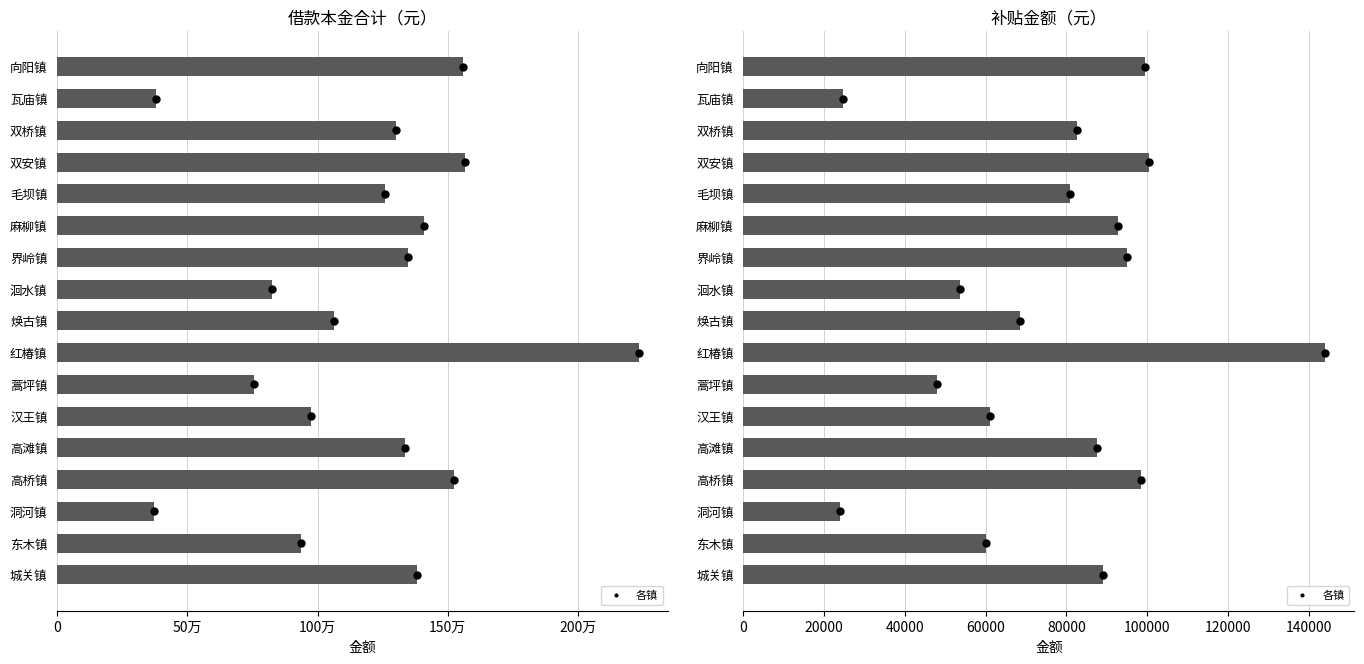

Which series has the widest spread of values?

借款本金合计（元）